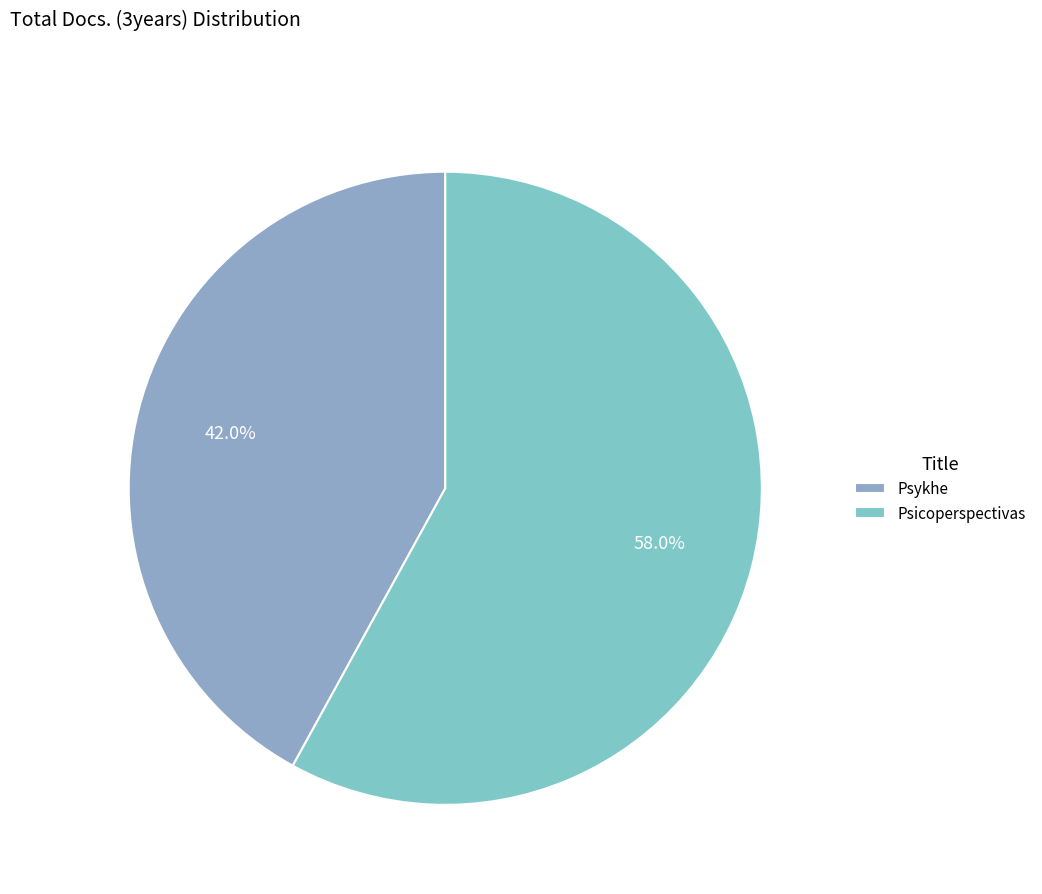

Rank the categories by value from highest to lowest.

Psicoperspectivas, Psykhe